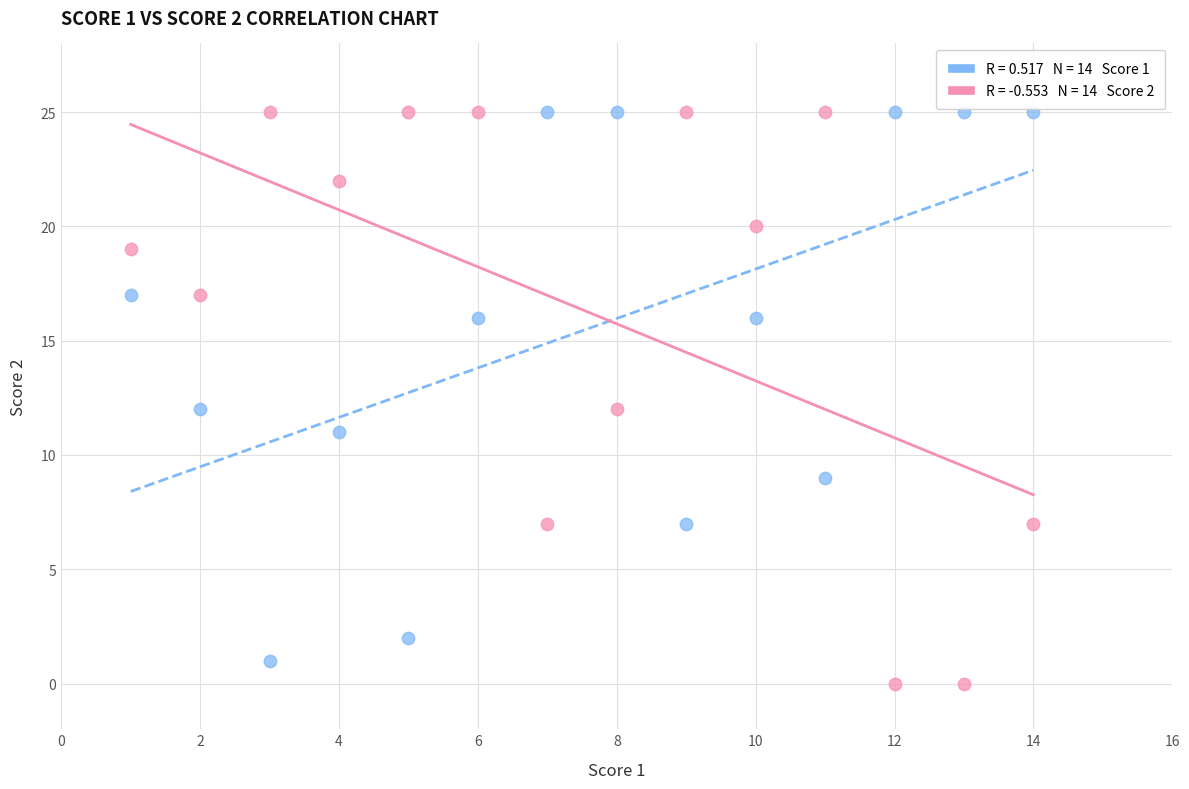

Across all data points, what is the range of Y values (max minus min)?

25